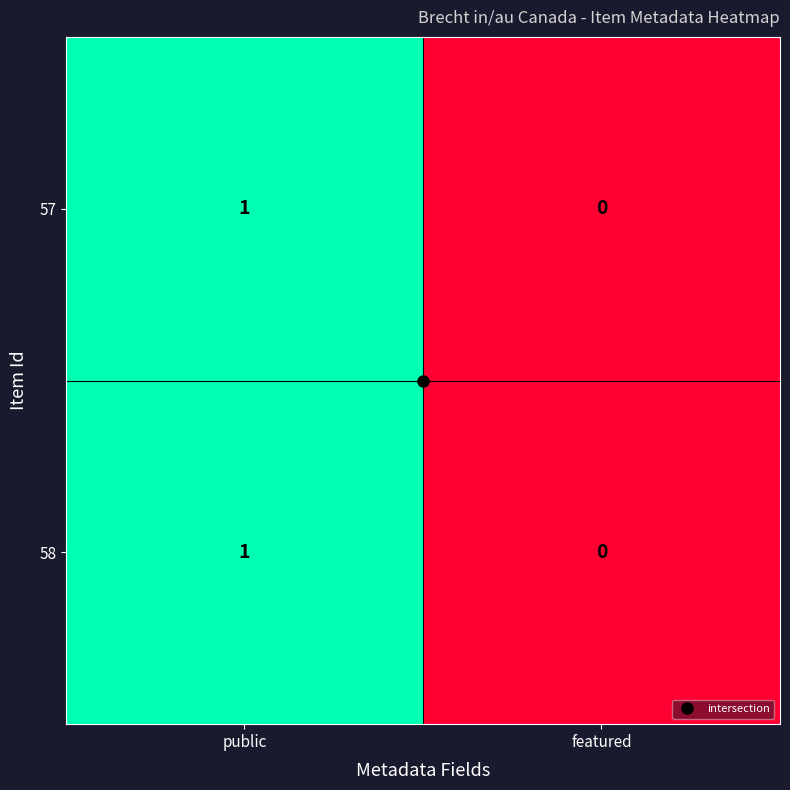

Rank the categories by 58 value from highest to lowest.

public, featured